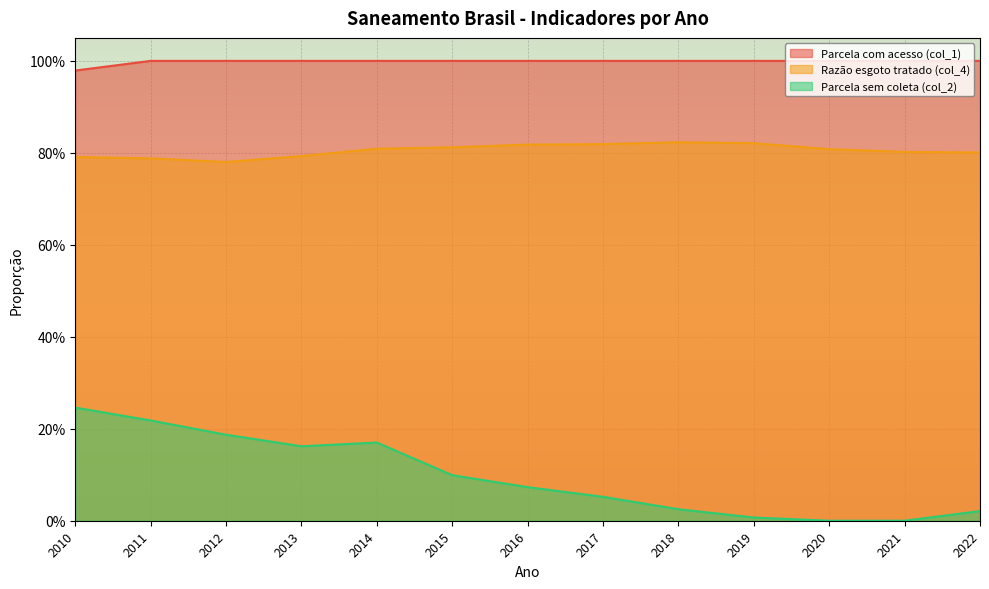

Reading left to right, list all the values displayed in this chart.

Parcela com acesso (col_1): 1.0	1.0	1.0	1.0	1.0	1.0	1.0	1.0	1.0	1.0	1.0	1.0	1.0
Razão esgoto tratado (col_4): 0.8	0.8	0.8	0.8	0.8	0.8	0.8	0.8	0.8	0.8	0.8	0.8	0.8
Parcela sem coleta (col_2): 0.2	0.2	0.2	0.2	0.2	0.1	0.1	0.1	0.0	0.0	0.0	0.0	0.0